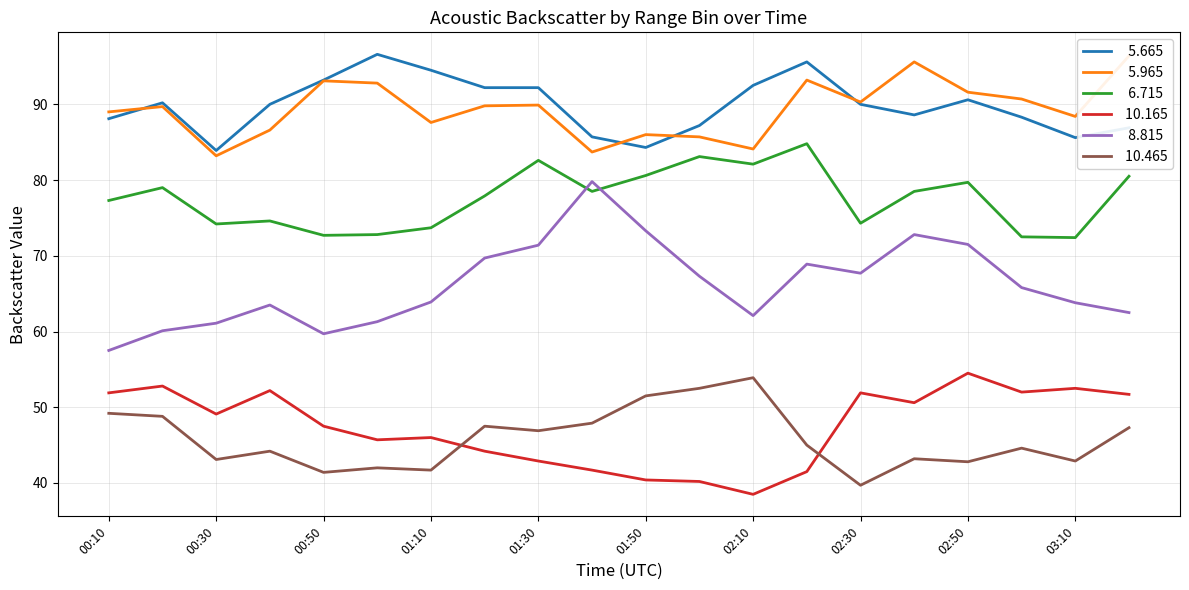

Which label corresponds to the largest value in the chart?

2009/09/11 01:00